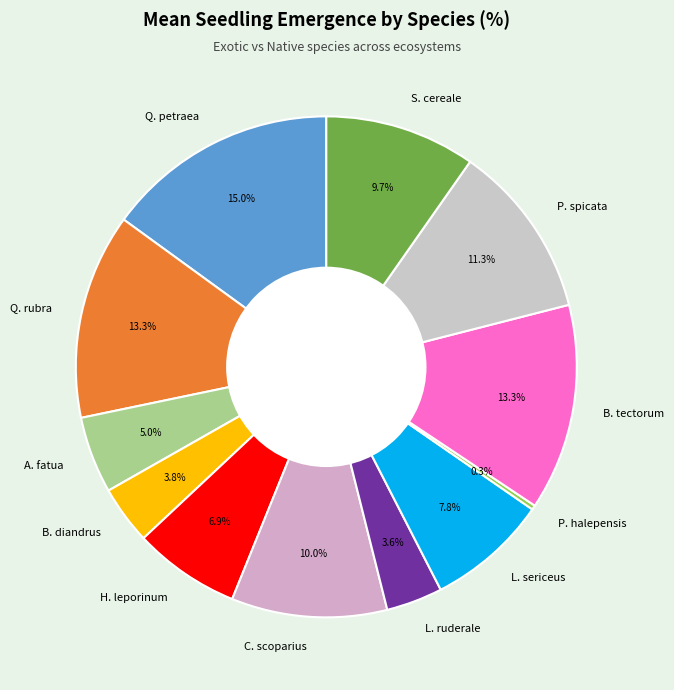

Does any single category account for the majority?

No